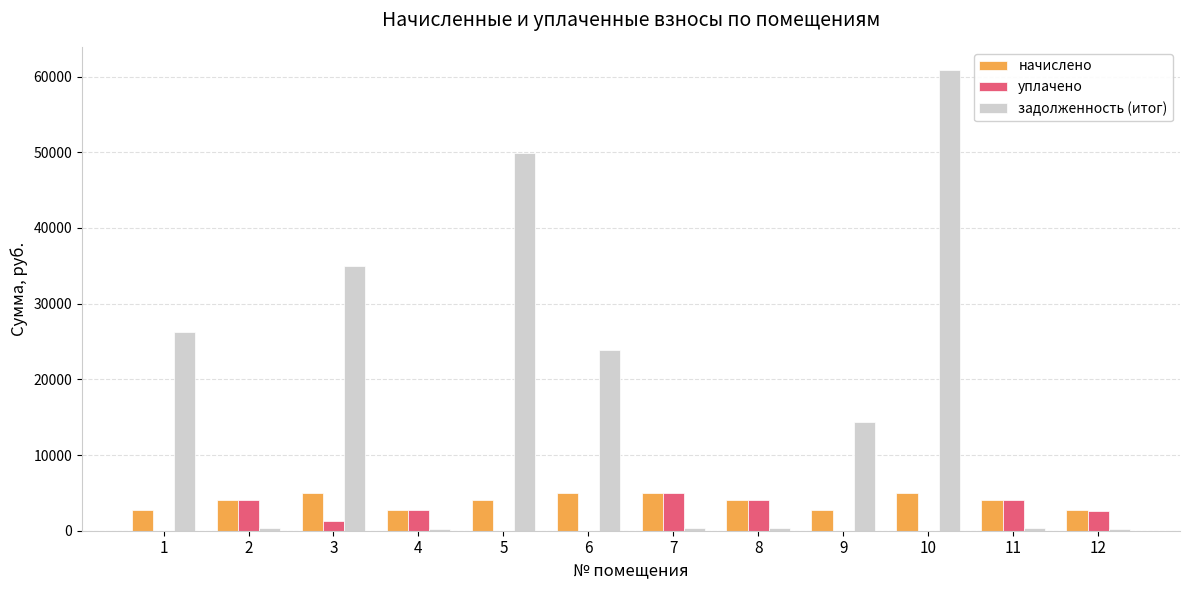

What is the sum of all уплачено values?

23748.0